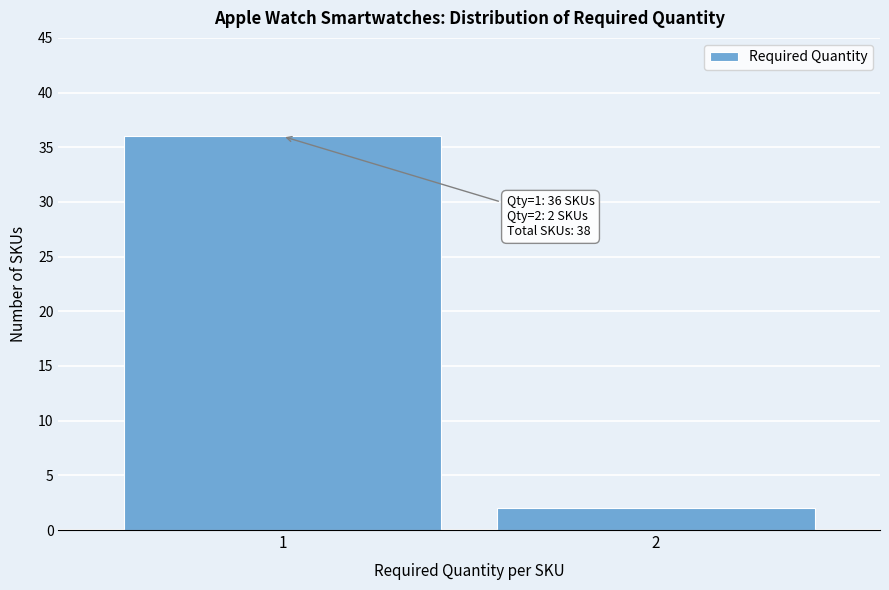

Reading left to right, list all the values displayed in this chart.

1=36	2=2